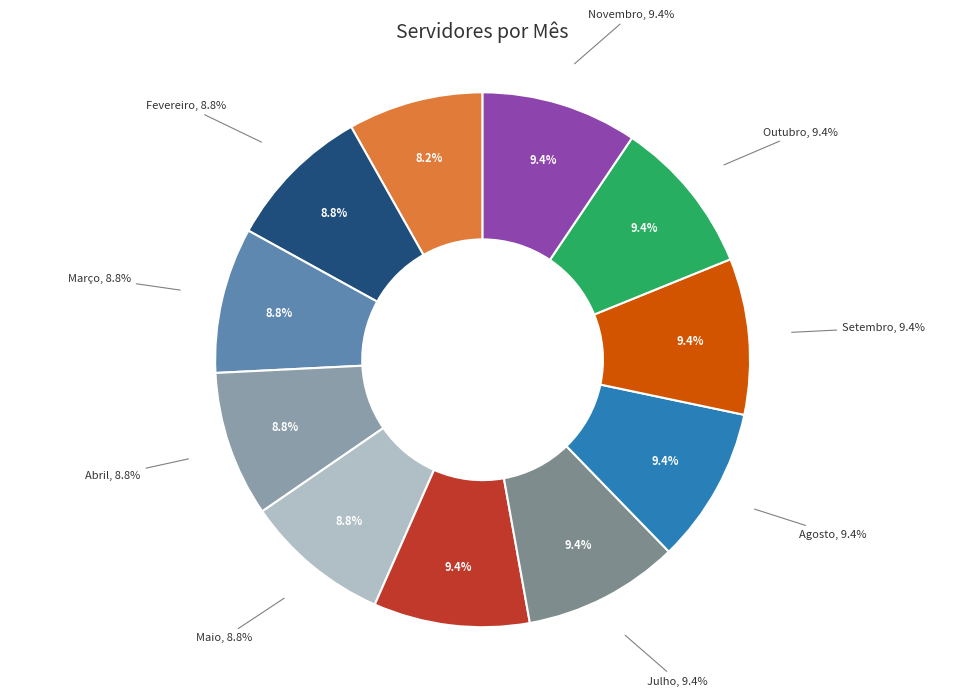

Does any single category account for the majority?

No